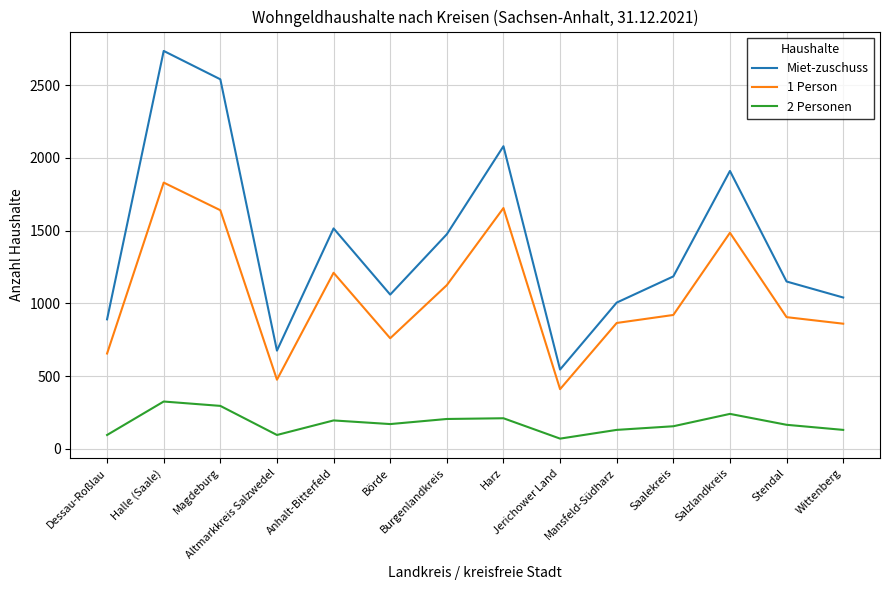

How many series are shown in this chart?

3